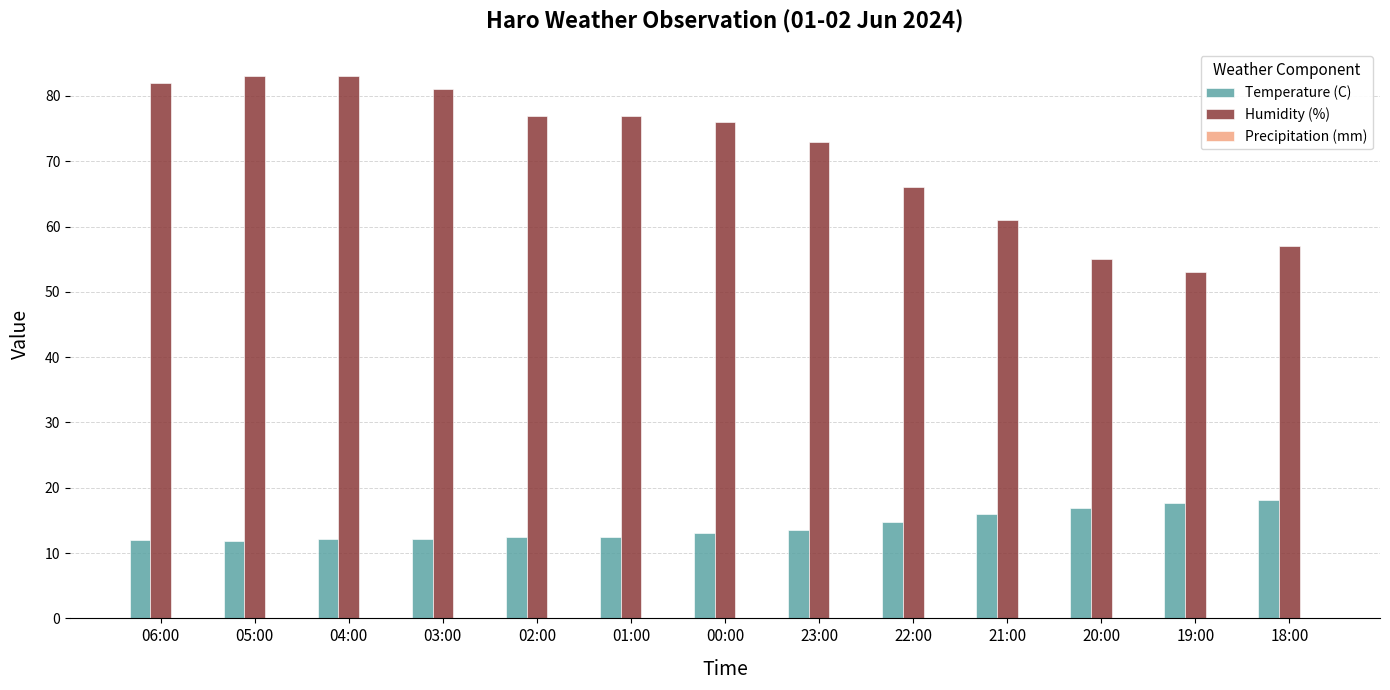

What is the difference between the Humidity (%) values at 01:00 and 18:00?

20.0